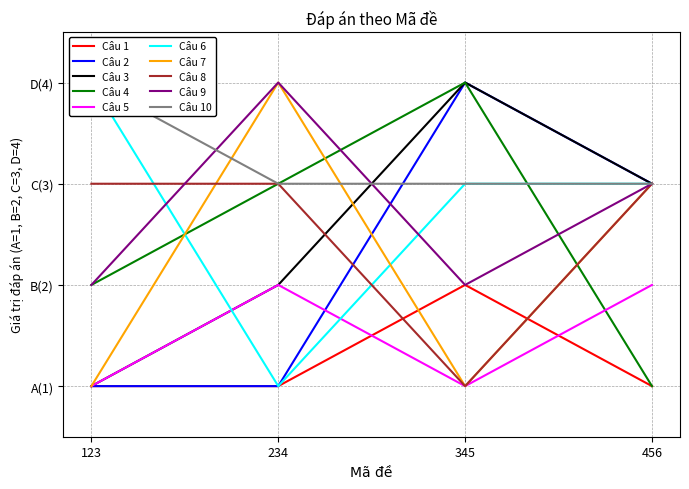

Read the Câu 2 (A=1,B=2,C=3,D=4) value at 345.

4